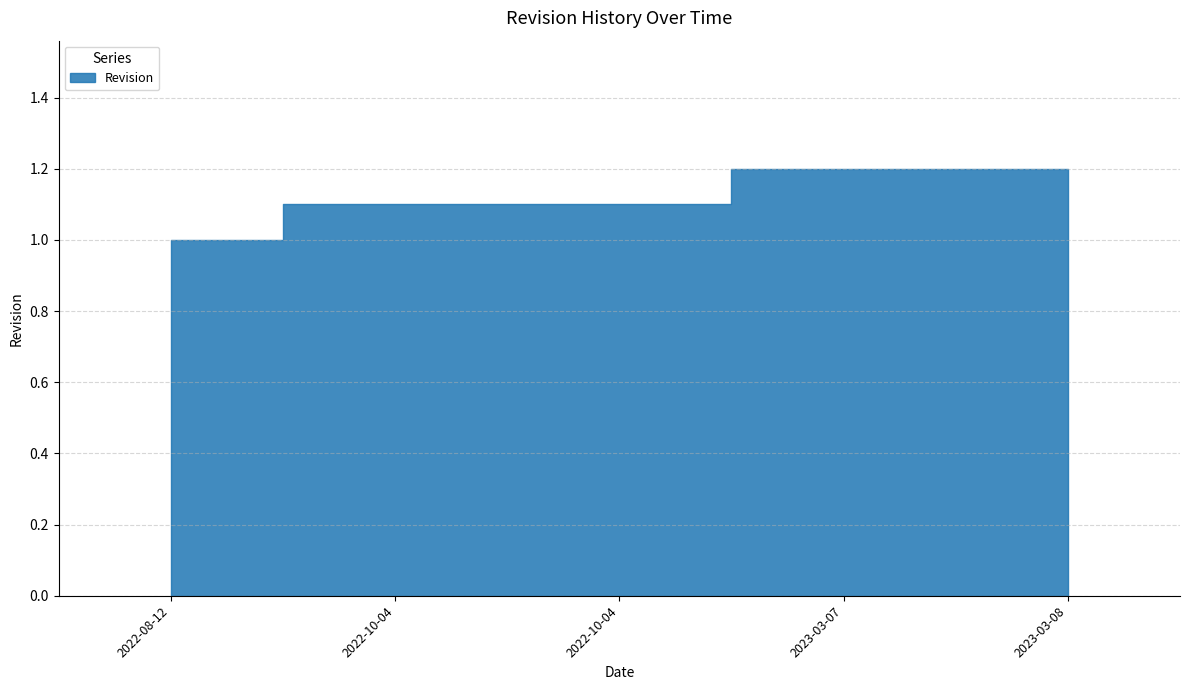

Reading left to right, list all the values displayed in this chart.

1.0	1.1	1.1	1.2	1.2